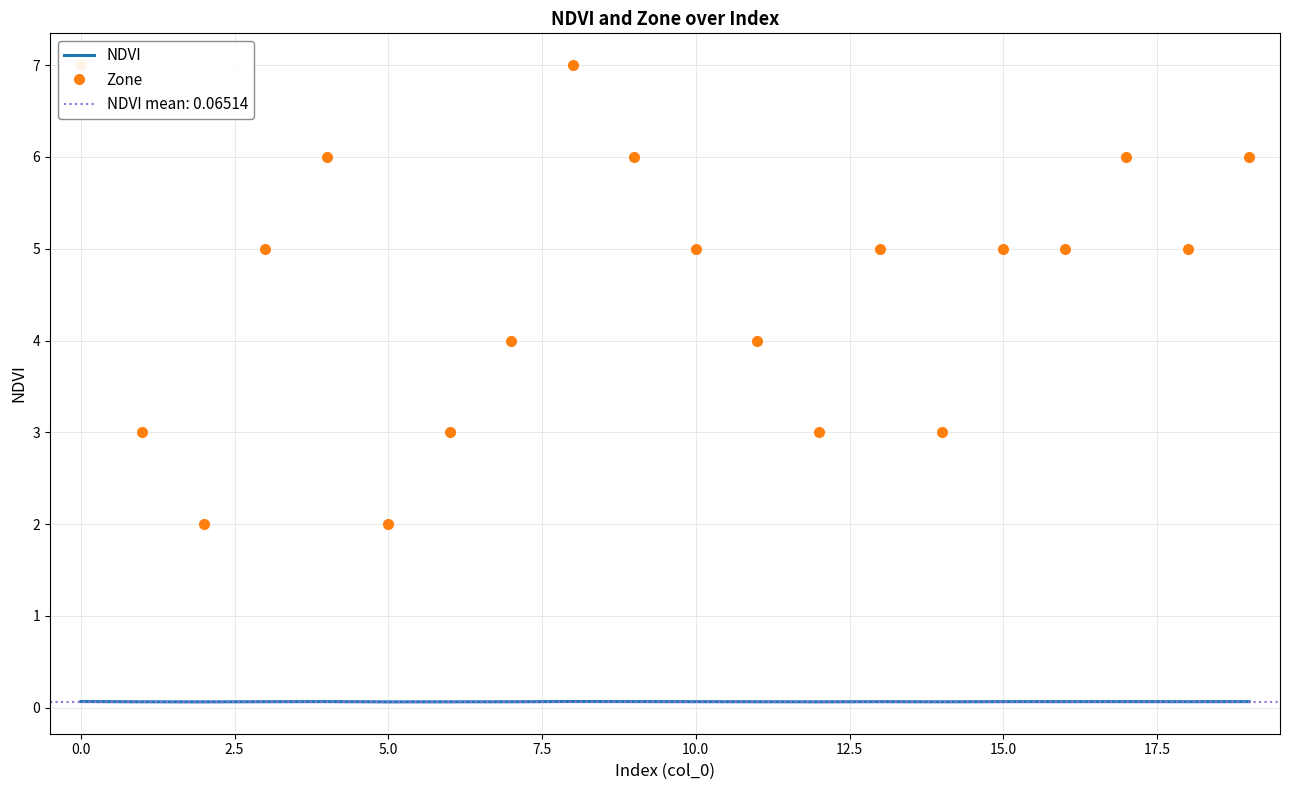

True or false: Zone has a value of 4.0 at 11.

True